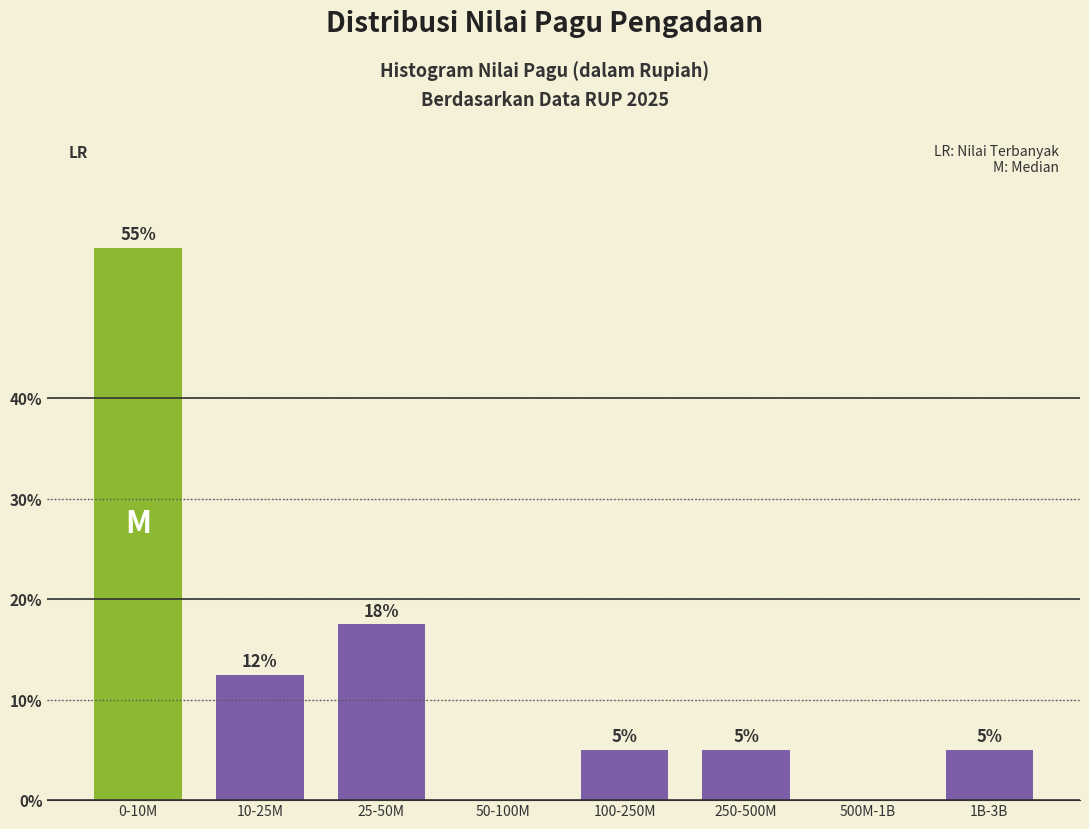

Which category has the highest value across all series?

0-10M